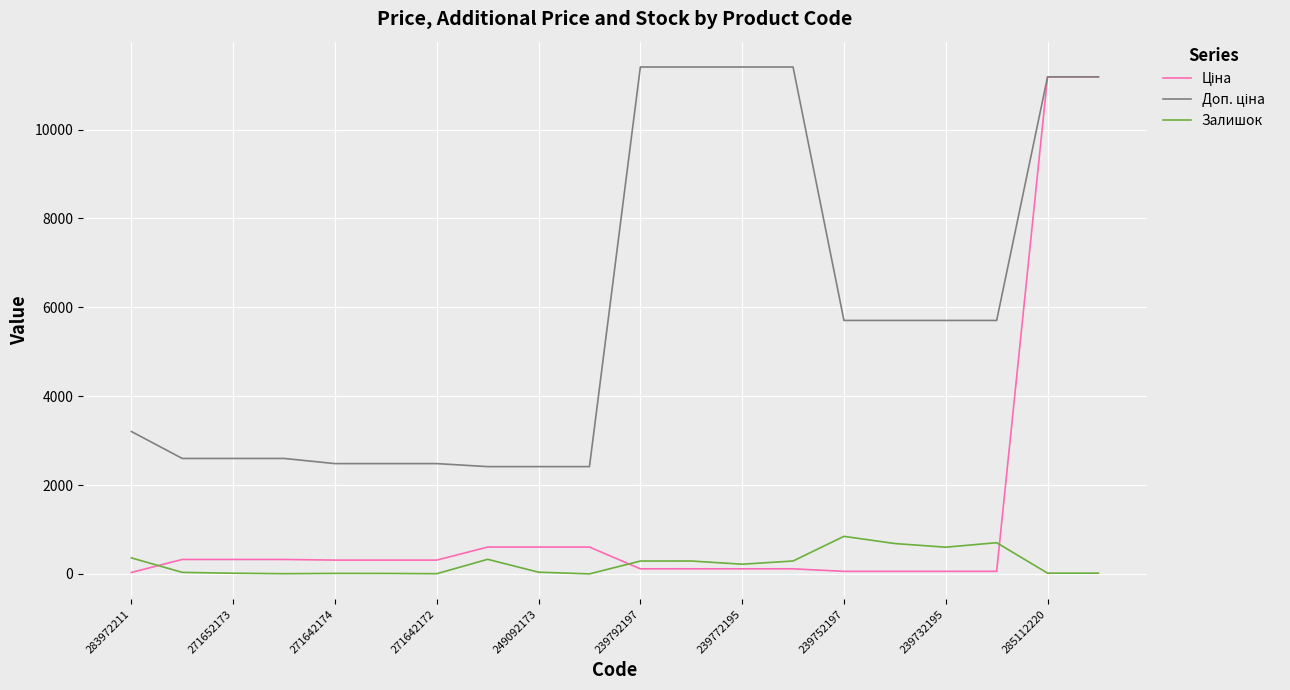

True or false: Залишок has a value of 38.0 at 249092173.

True